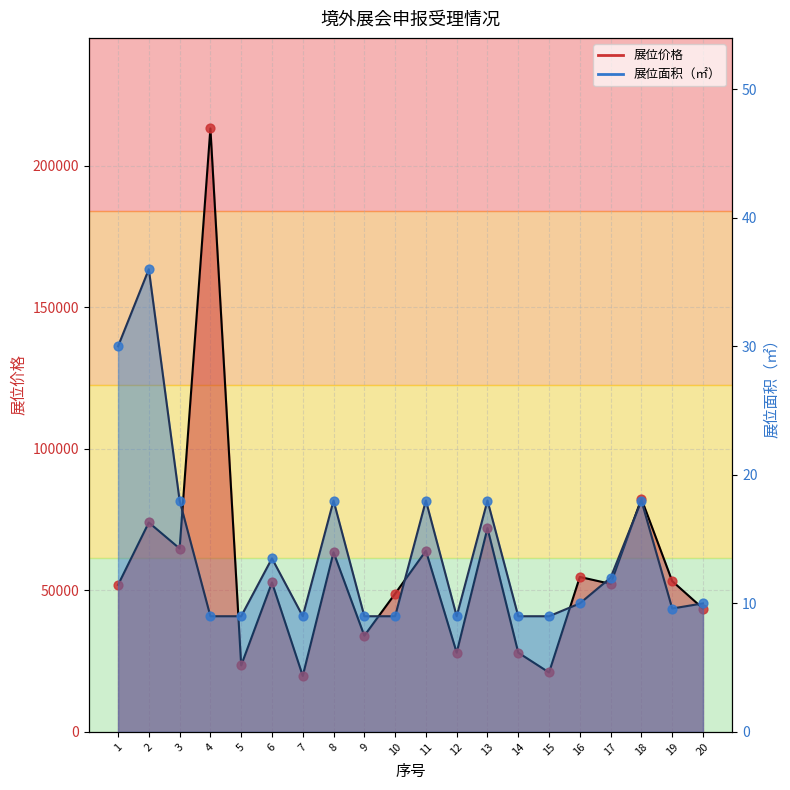

What is the total value across all series at 11?

64018.0